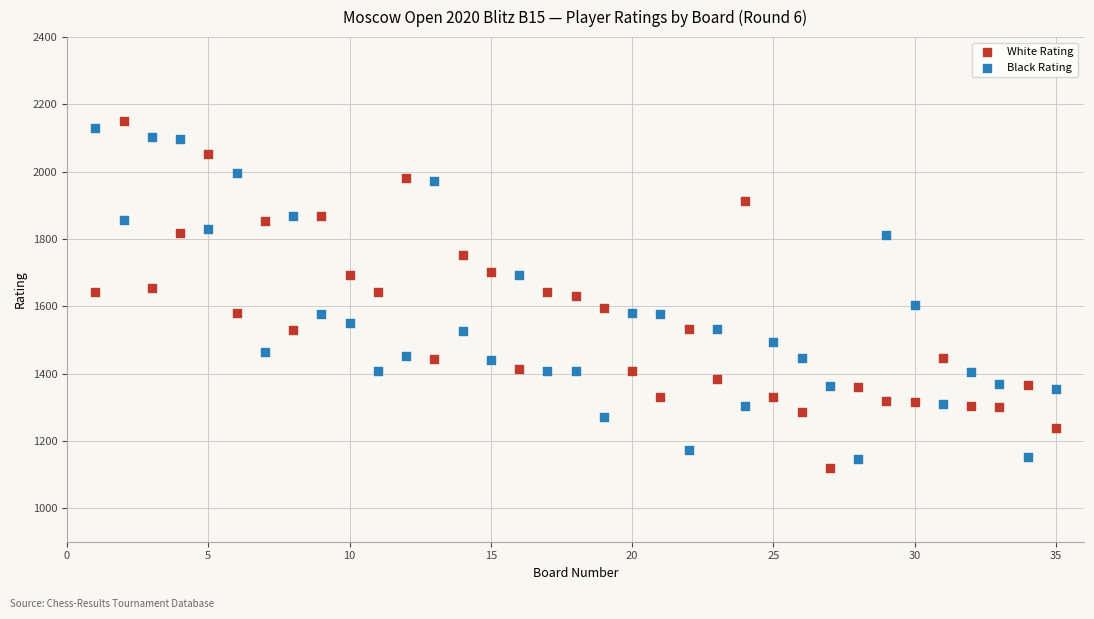

Across all data points, what is the range of Y values (max minus min)?

1031